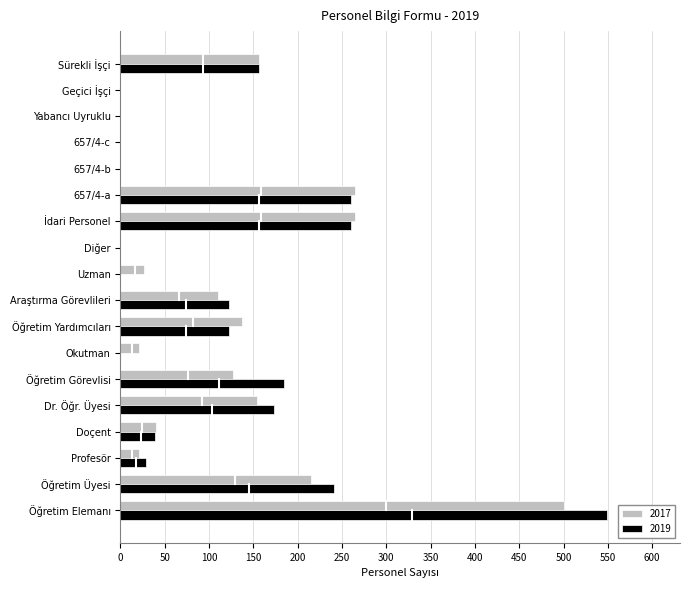

Is the value of 2019 at 657/4-c greater than the value of 2017 at Dr. Öğr. Üyesi?

No